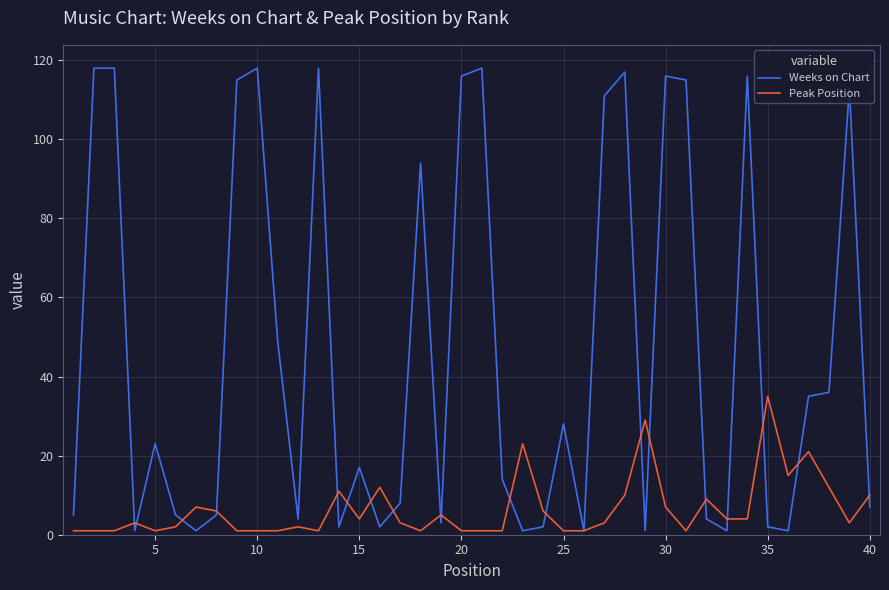

Rank the series by their maximum value, from lowest to highest.

Peak Position, Weeks on Chart